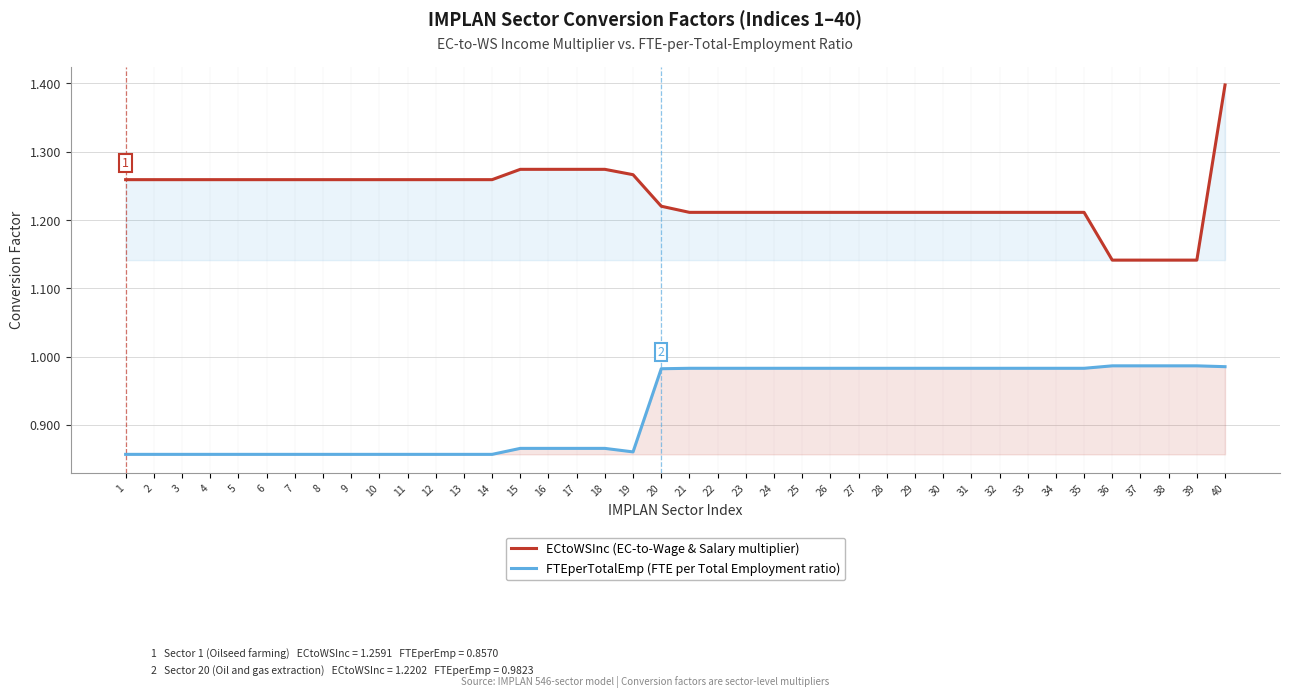

What is the average value of the ECtoWSInc (EC-to-Wage & Salary multiplier) series?

1.2